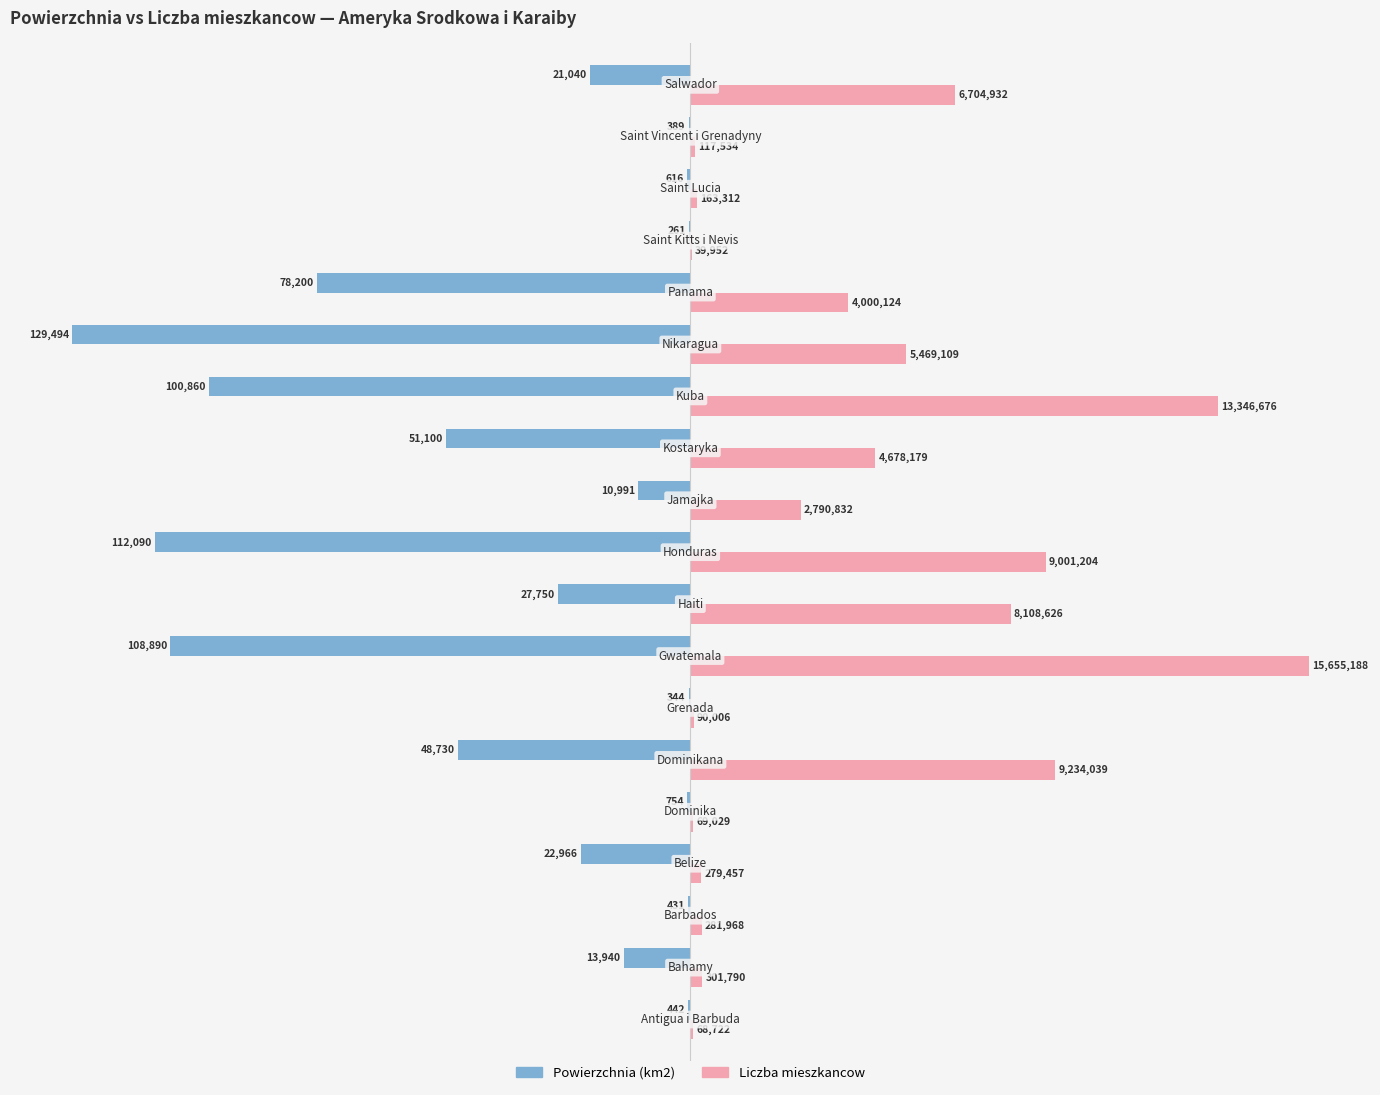

What are all the series names shown in the legend?

Powierzchnia (km2), Liczba mieszkancow